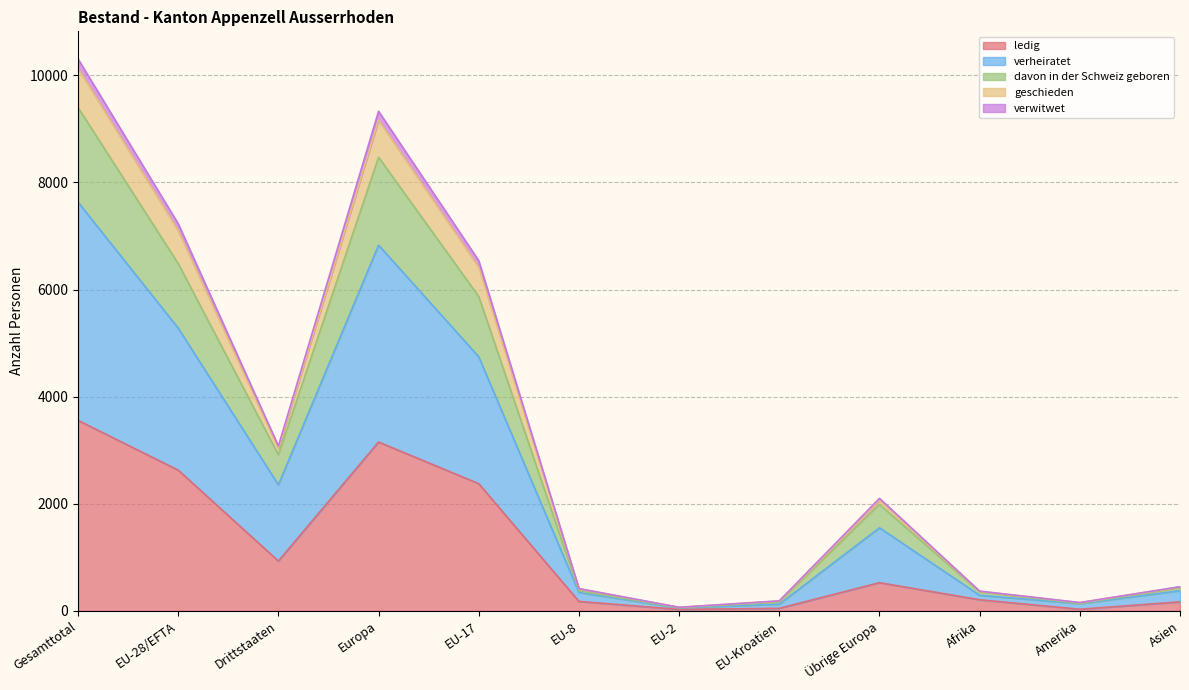

What is the label of the 7th point from the left?

EU-2